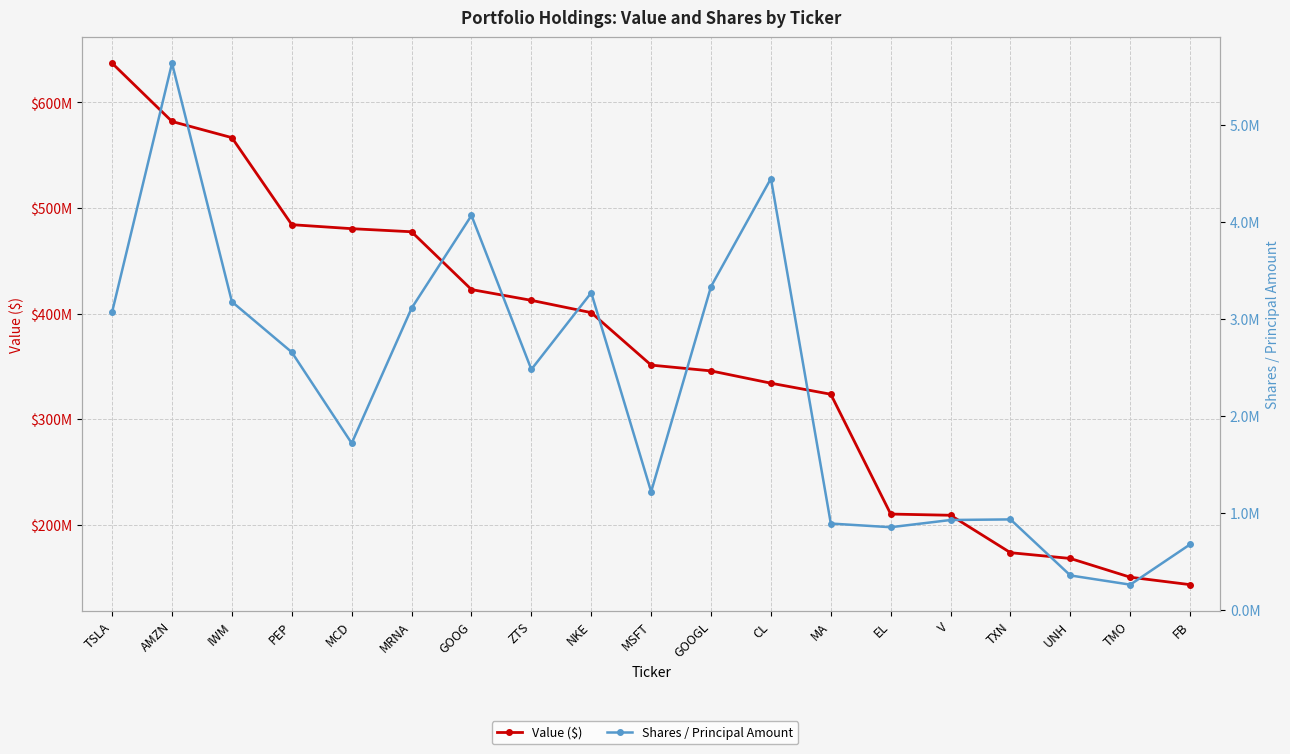

The value of Shares / Principal Amount at TSLA is 4322180. True or false?

False